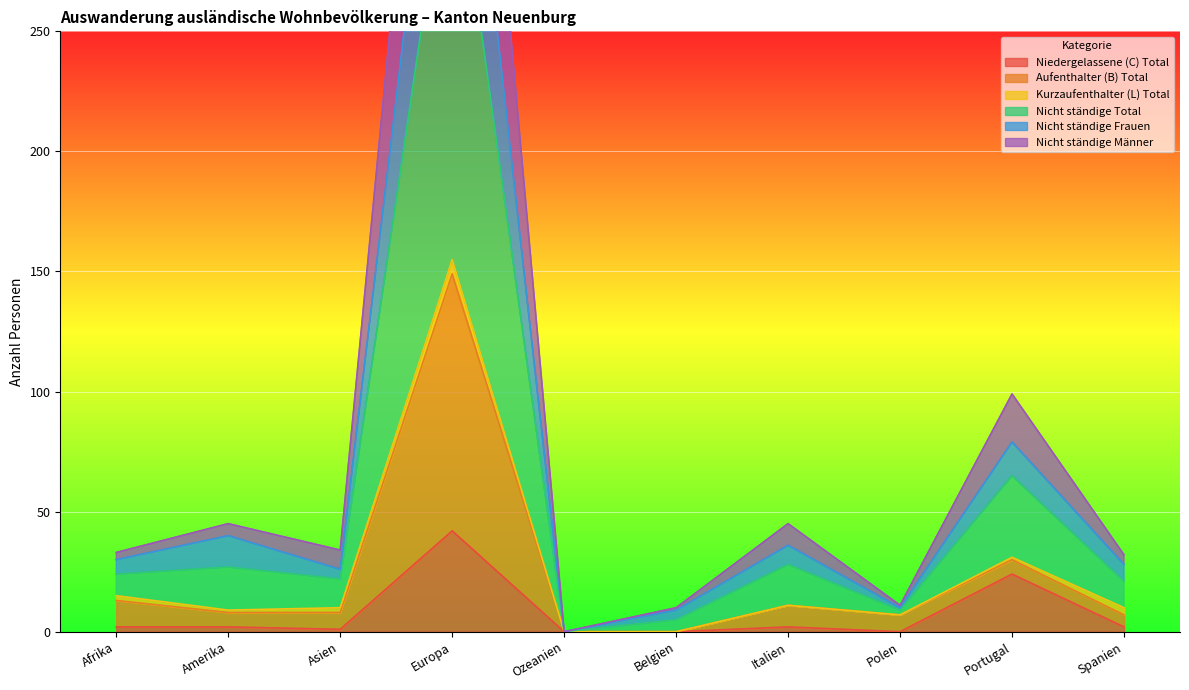

At which category is the sum across all series the highest?

Europa